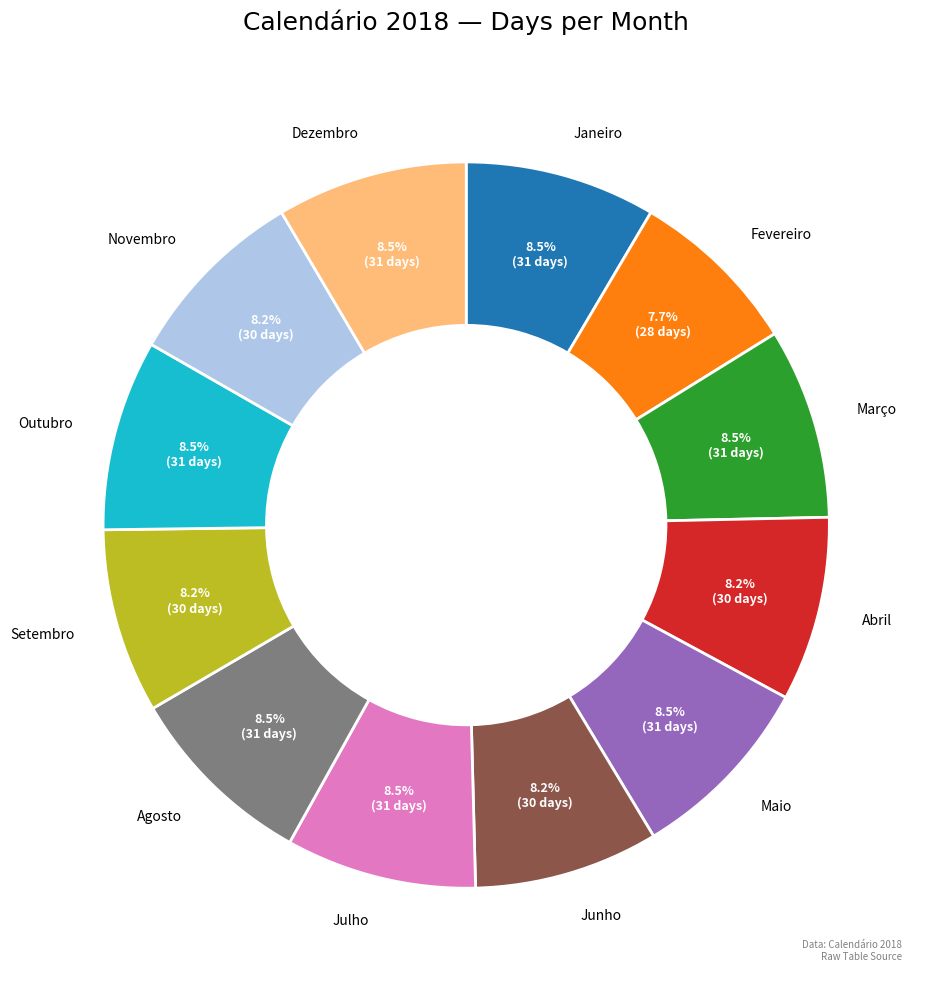

Which slice is the smallest?

Fevereiro